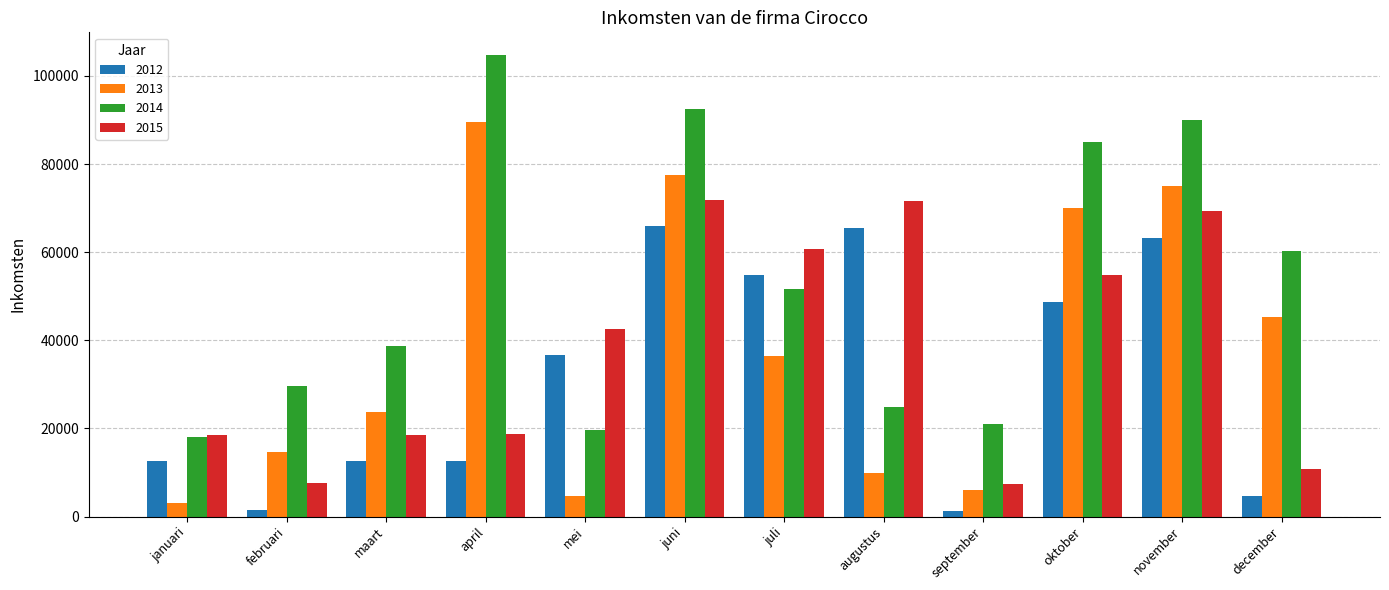

Is the value of 2013 at december greater than the value of 2012 at mei?

Yes